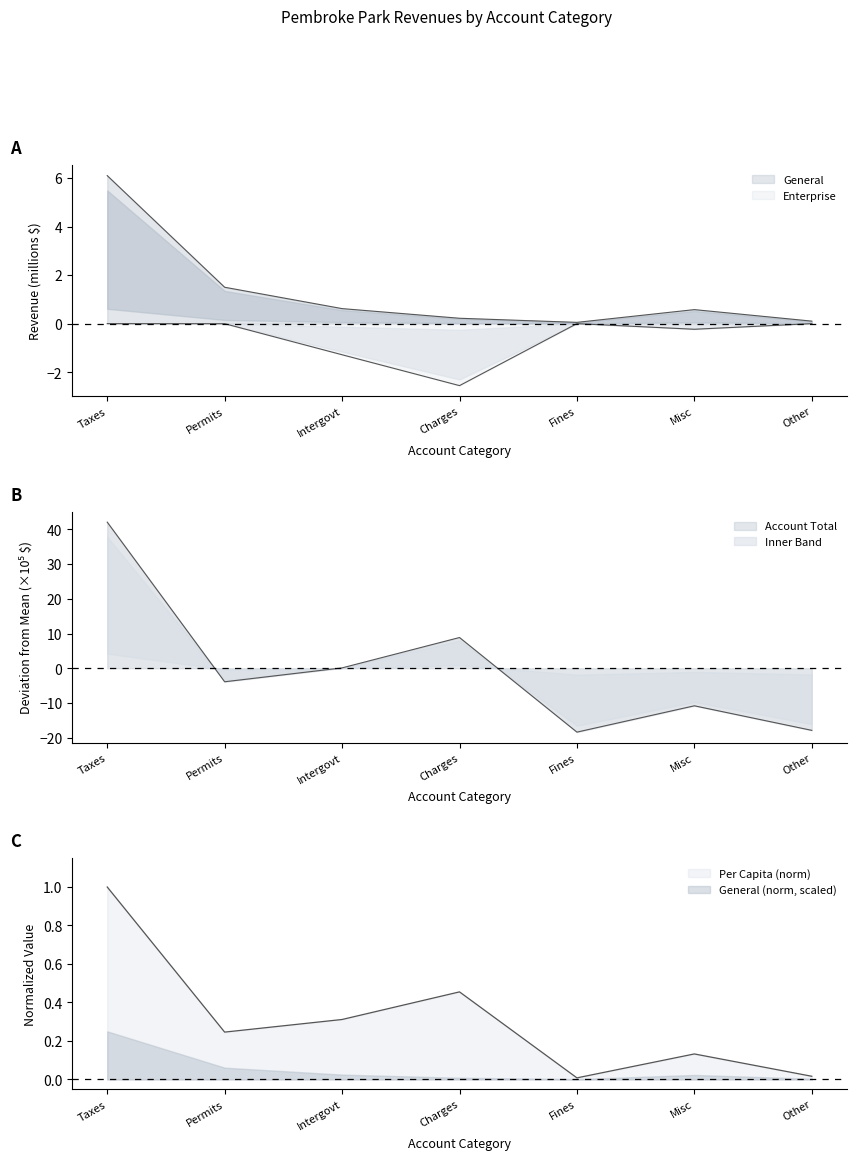

List the series in order of their peak value, lowest first.

Enterprise, Per Capita, General, Account Total